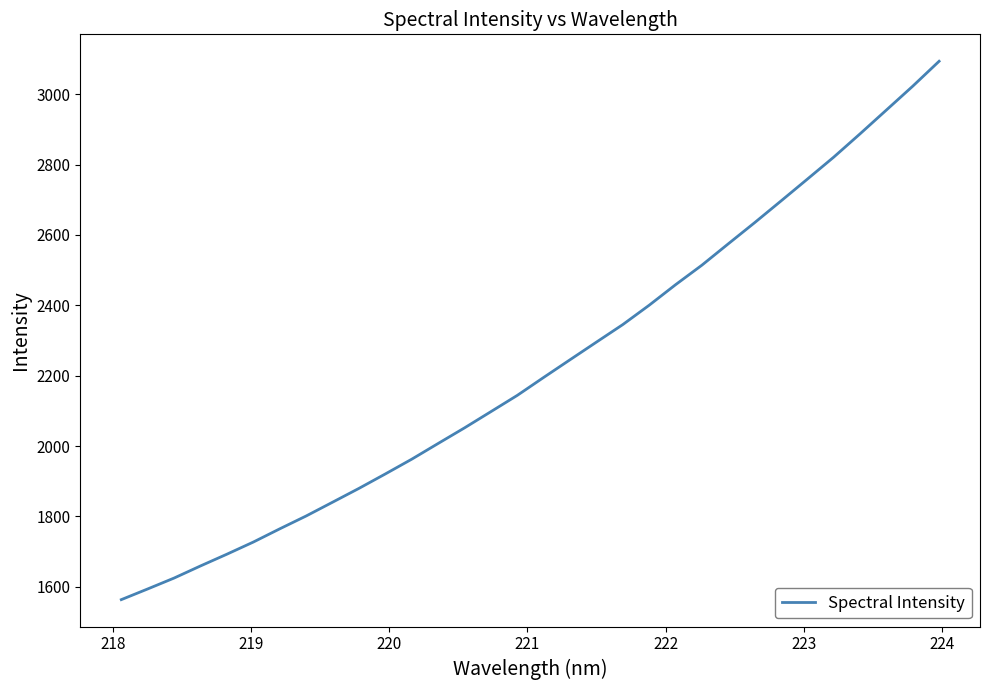

What is the difference between the maximum and minimum values?

1530.0